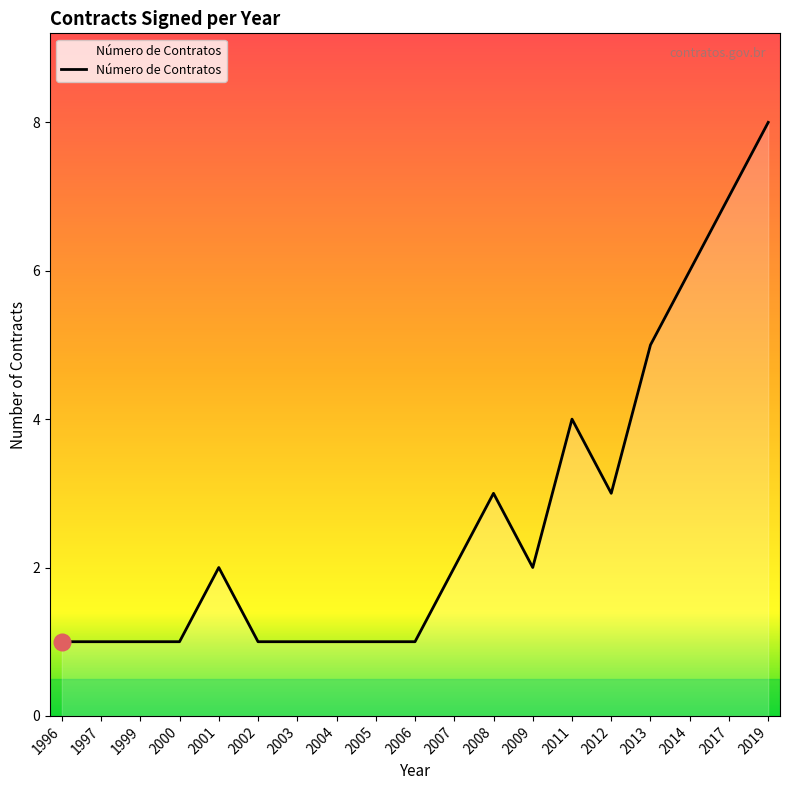

Is this an area chart (filled region under the line)?

No